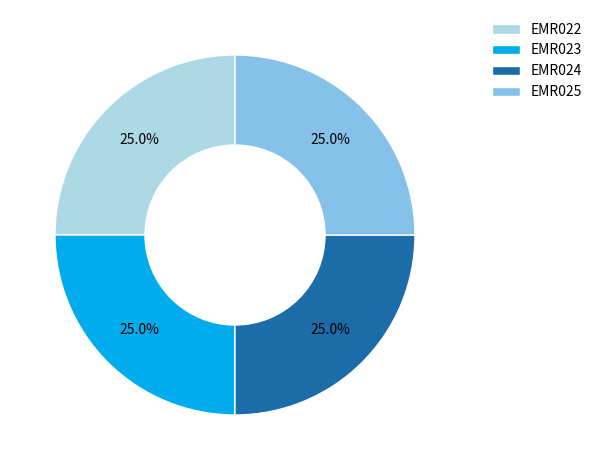

Is it true that EMR024 is 25% of the pie?

True